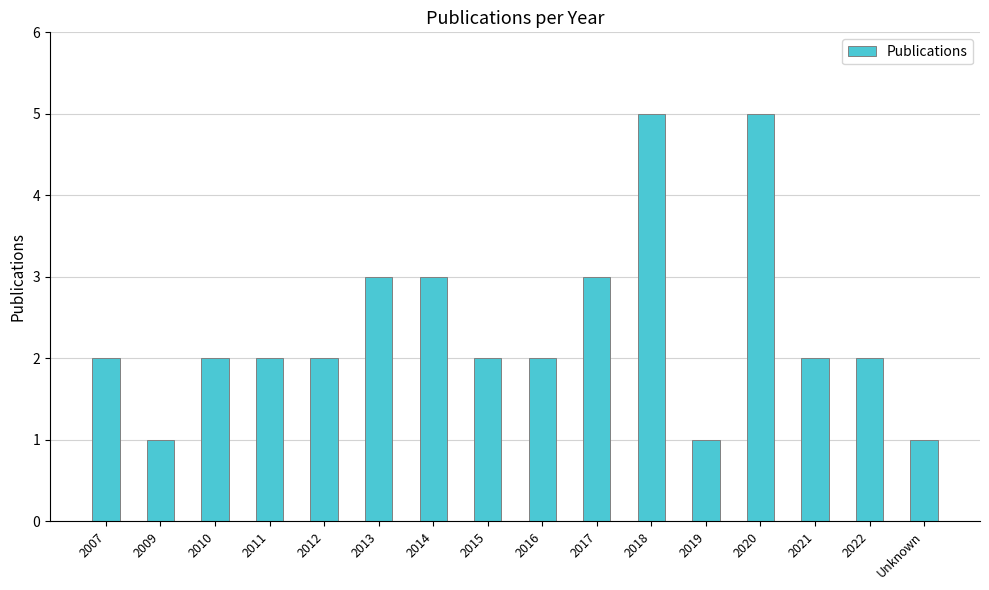

What is the difference between the second highest and minimum values?

4